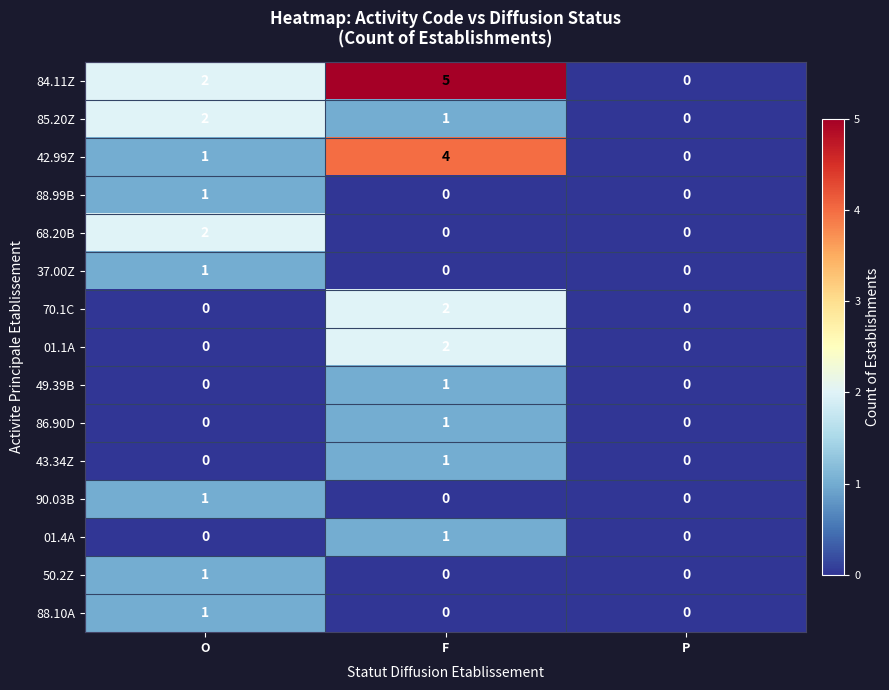

Count the 88.99B values in the range 0 to 1.

3